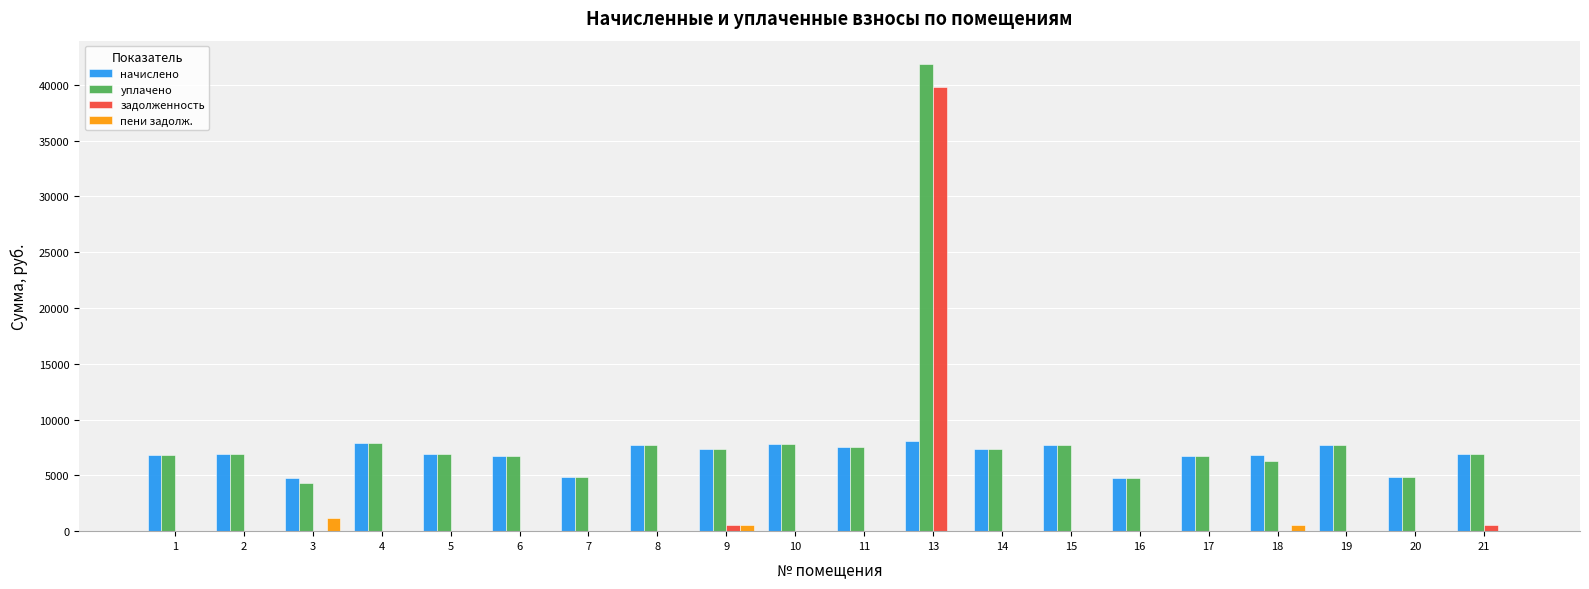

Does the chart contain stacked bars?

No